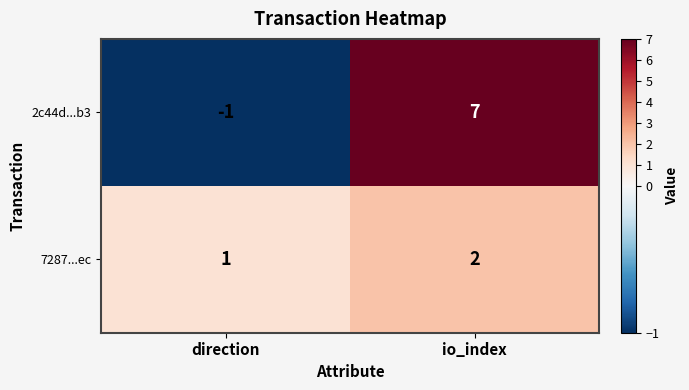

Where is 7287...ec nearest to the value 1?

direction